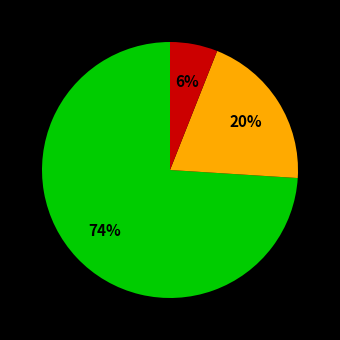

How many segments does this pie chart have?

3